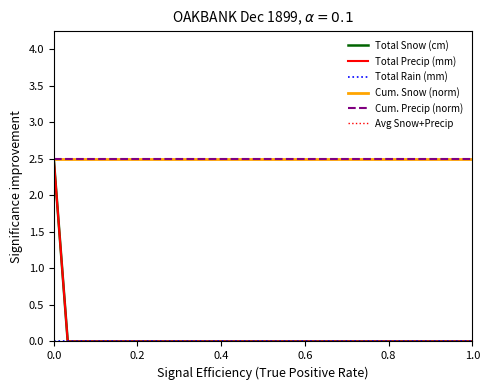

Is this an area chart (filled region under the line)?

No